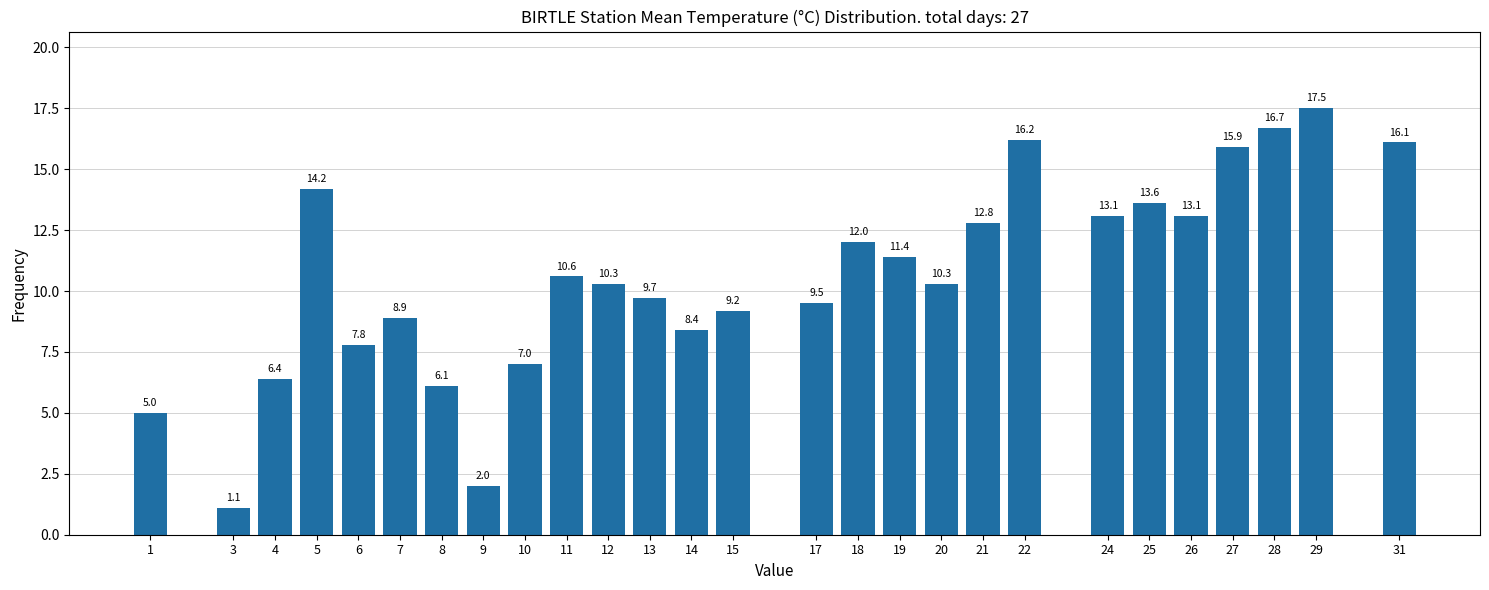

Reading left to right, transcribe all the data shown in this chart.

1=5.0	3=1.1	4=6.4	5=14.2	6=7.8	7=8.9	8=6.1	9=2.0	10=7.0	11=10.6	12=10.3	13=9.7	14=8.4	15=9.2	17=9.5	18=12.0	19=11.4	20=10.3	21=12.8	22=16.2	24=13.1	25=13.6	26=13.1	27=15.9	28=16.7	29=17.5	31=16.1